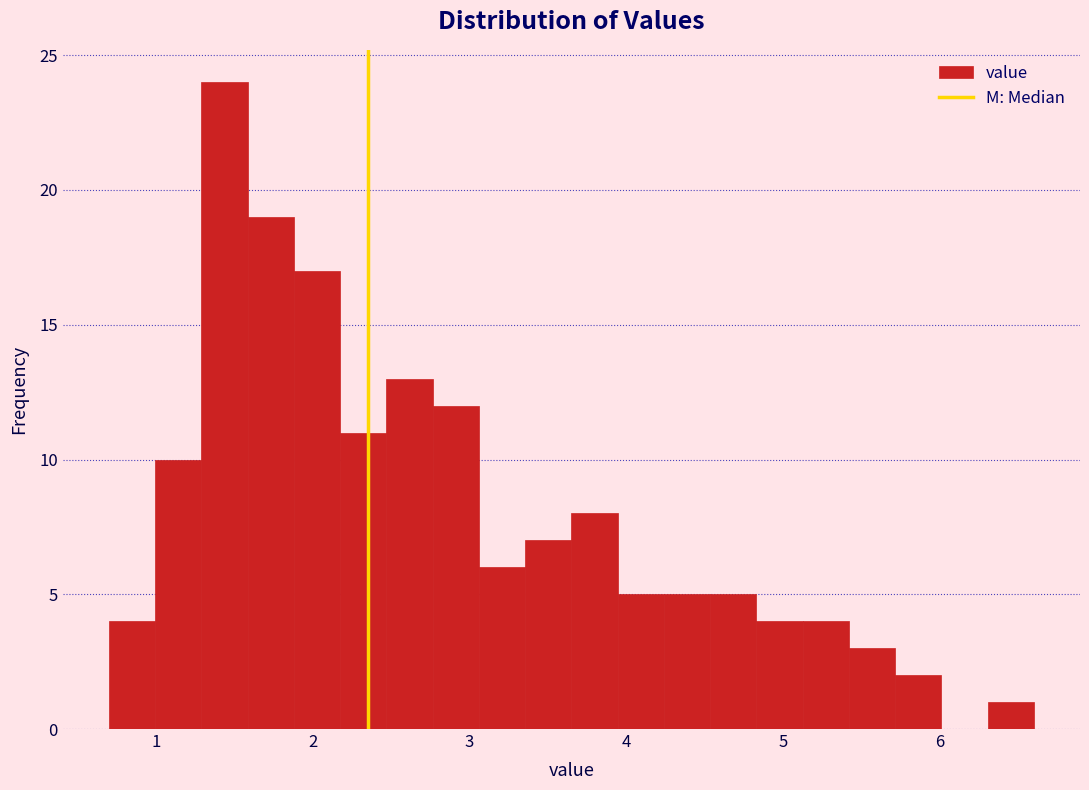

Around what value on the x-axis is the tallest bar? Give the approximate position of its centre, as read against the axis.

1.4